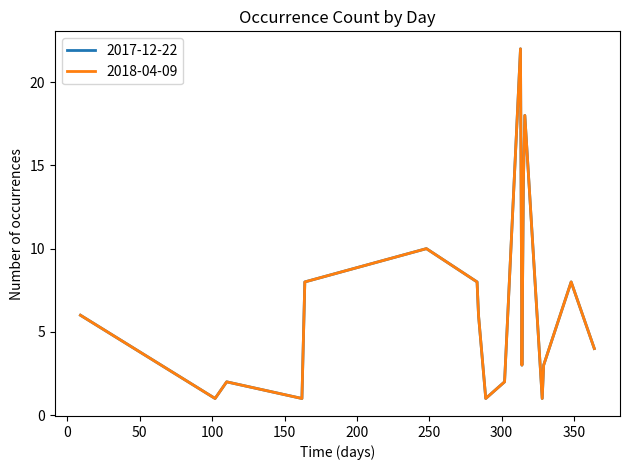

Is this an area chart (filled region under the line)?

No